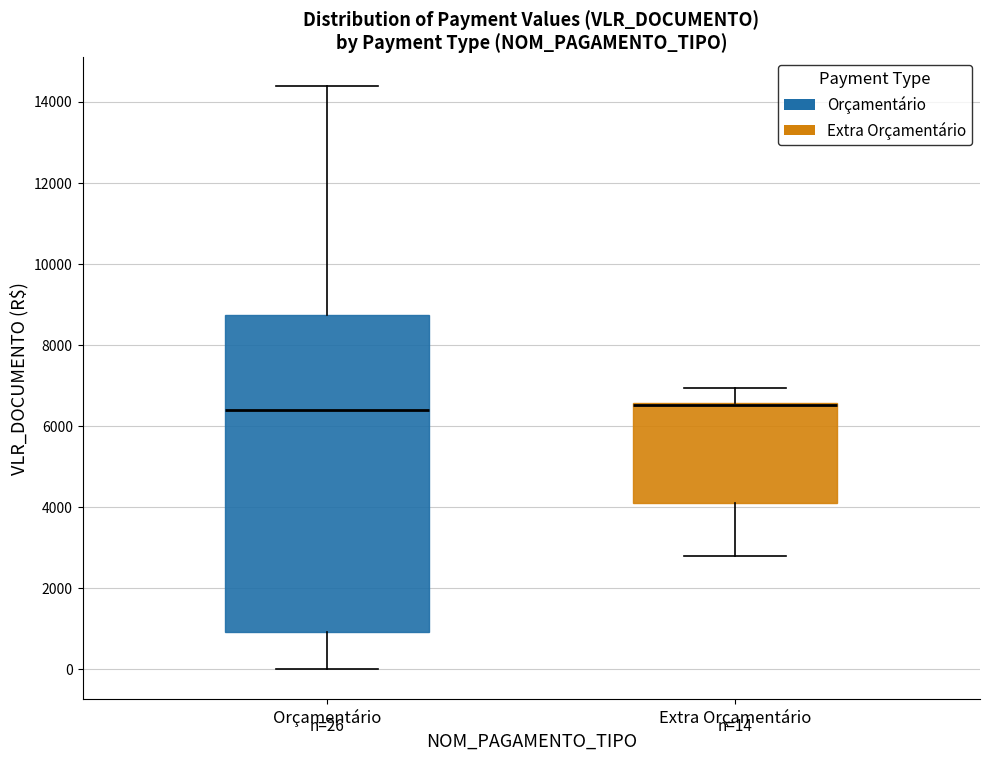

Which box is the tallest, from its lower edge to its upper edge?

Orçamentário